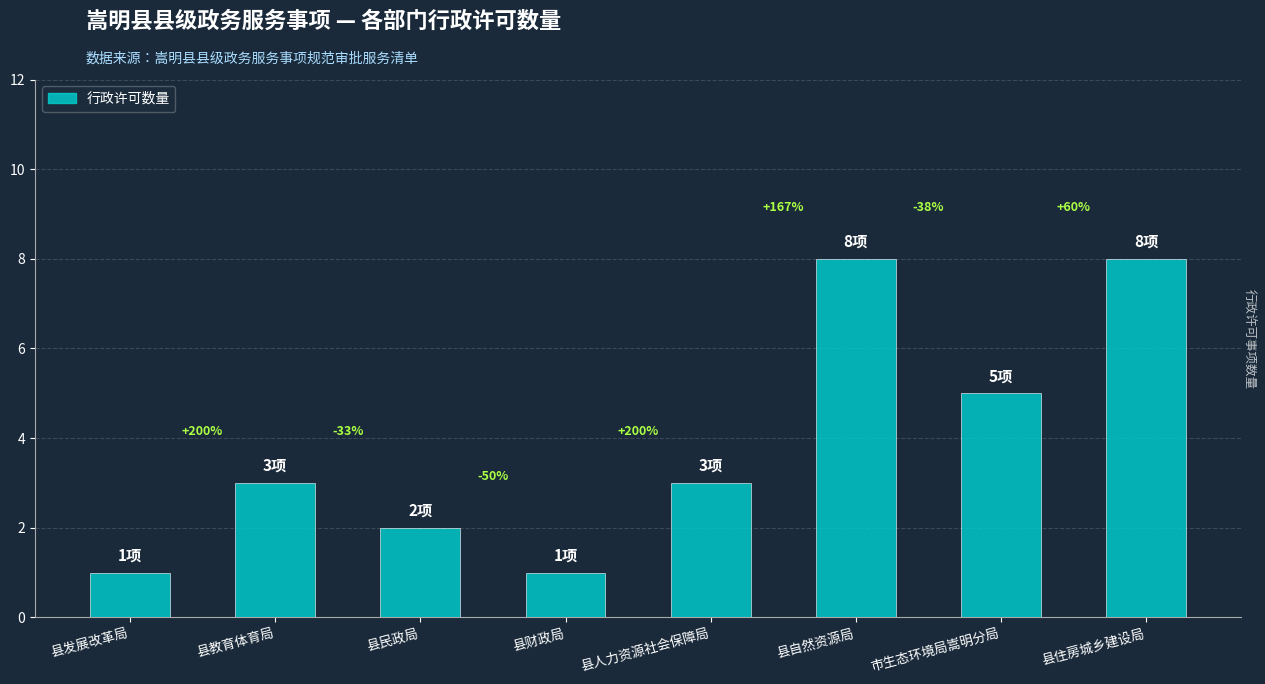

How many data points are less than 3?

3